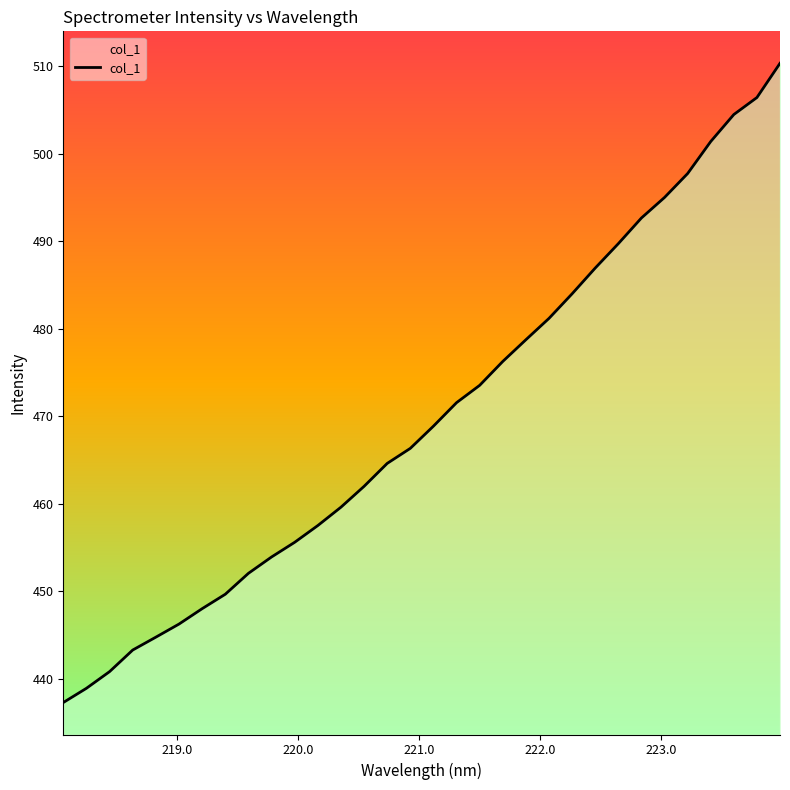

What is the difference between the maximum and minimum values?

73.1